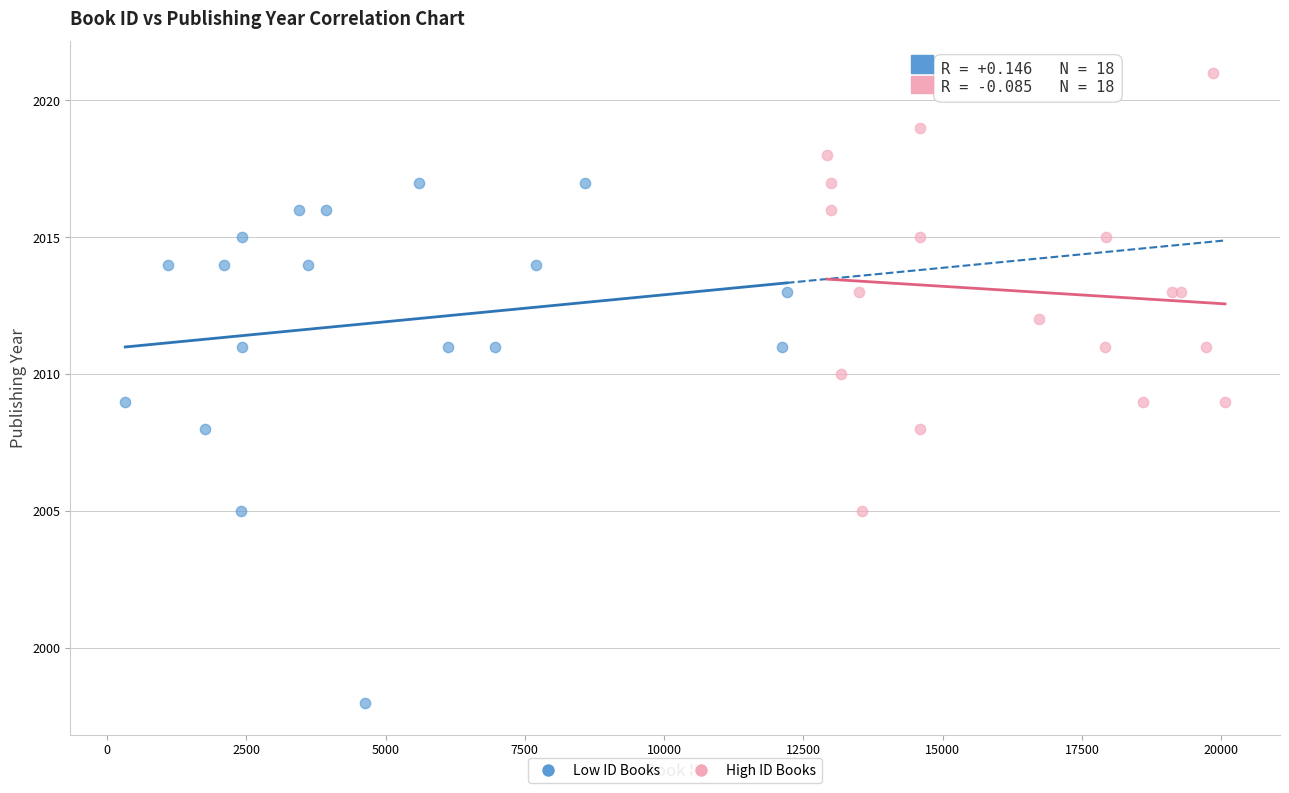

Which series reaches the minimum Y coordinate?

Low ID Books